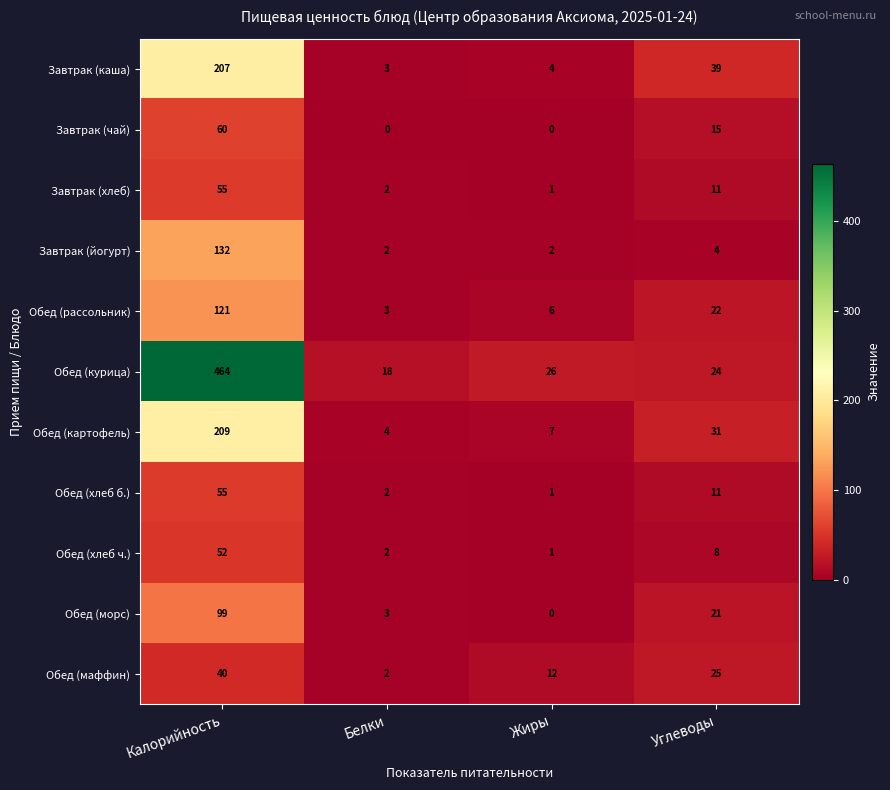

Which category has the highest value across all series?

Калорийность